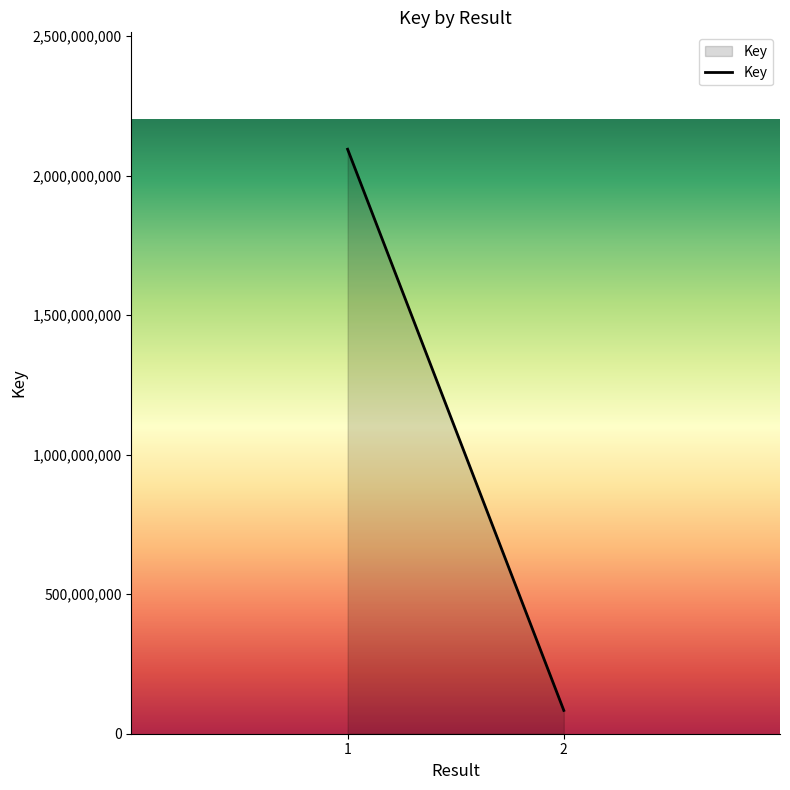

What is the sum of the values at 1 and 2?

2177645104